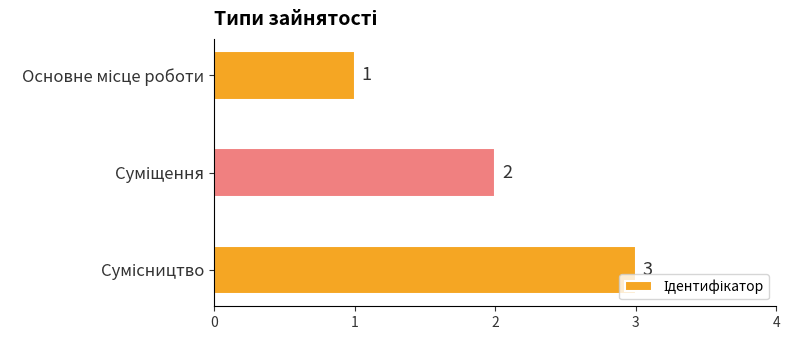

What is the value of the 1st bar from the top?

1